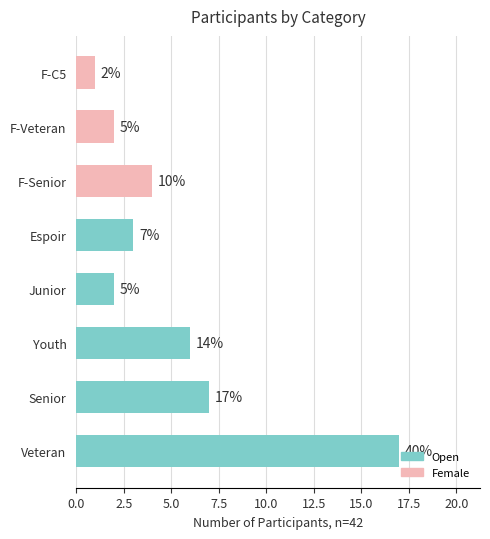

How many bars are there in total?

8